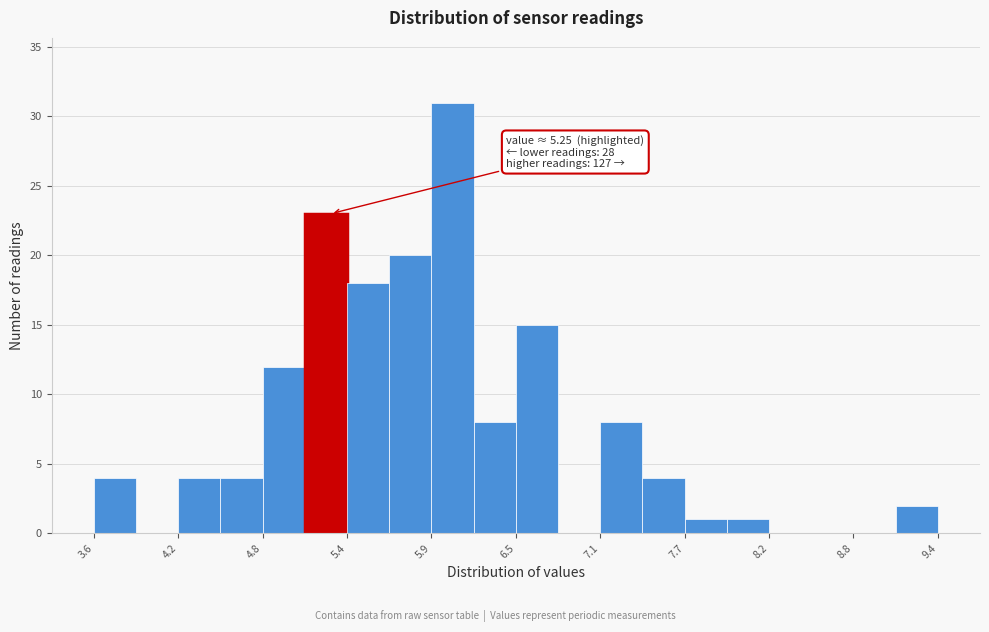

Around what value on the x-axis is the tallest bar? Give the approximate position of its centre, as read against the axis.

6.1